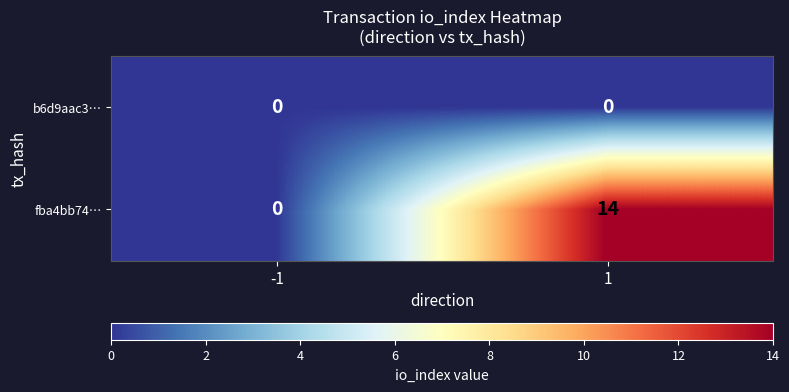

At how many categories does at least one series exceed 9?

1